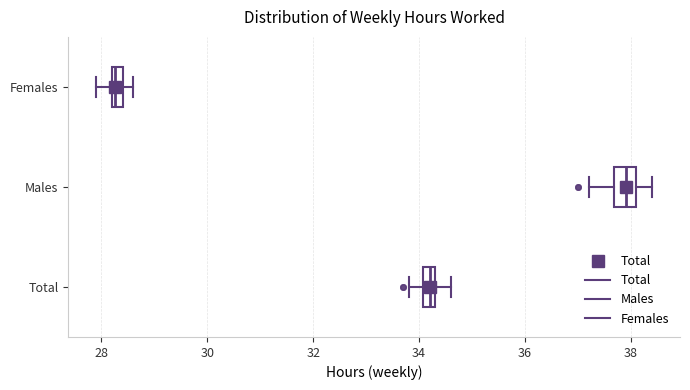

Where does the right whisker of the box for Total end on the x-axis? The values are not printed on the chart, so give them approximately, as read against the axis.

34.6